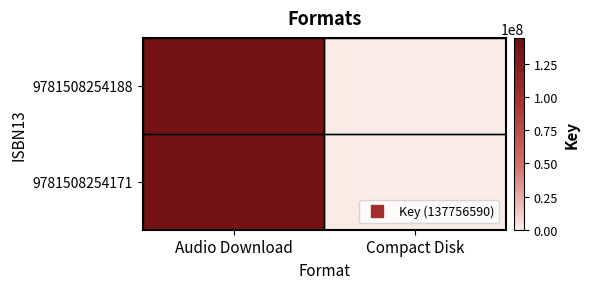

How many series are shown in this chart?

2